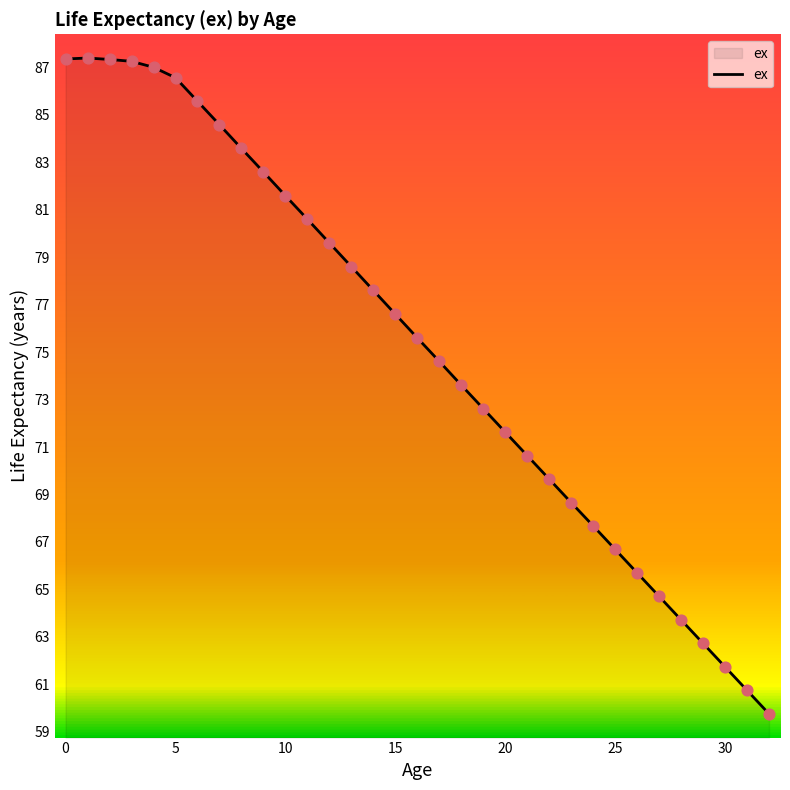

What is the difference between the maximum and minimum values?

27.6